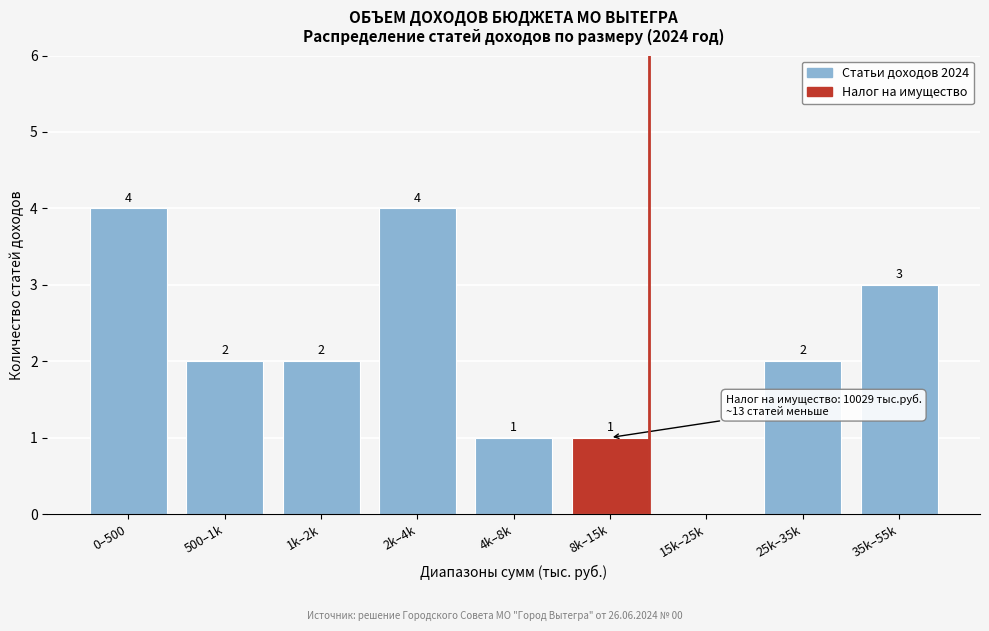

Reading right to left, what are all the values shown in this chart?

35k–55k=3	25k–35k=2	15k–25k=0	8k–15k=1	4k–8k=1	2k–4k=4	1k–2k=2	500–1k=2	0–500=4